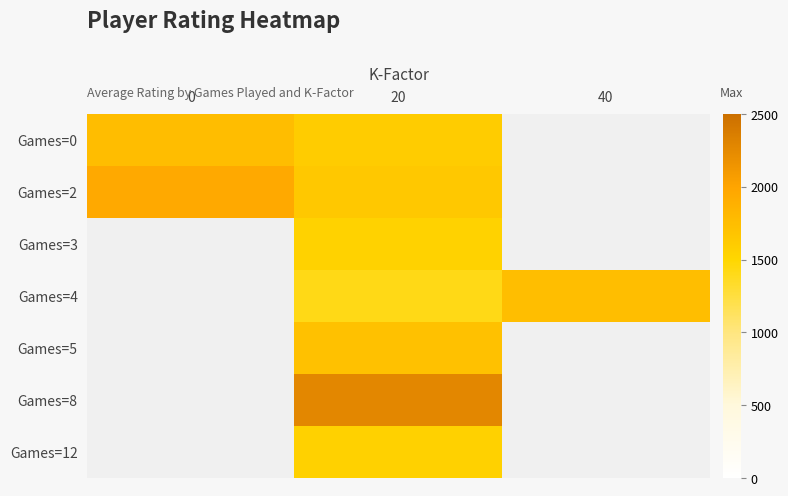

At 40, list the series in order from largest to smallest.

Games=4, Games=0, Games=2, Games=3, Games=5, Games=8, Games=12